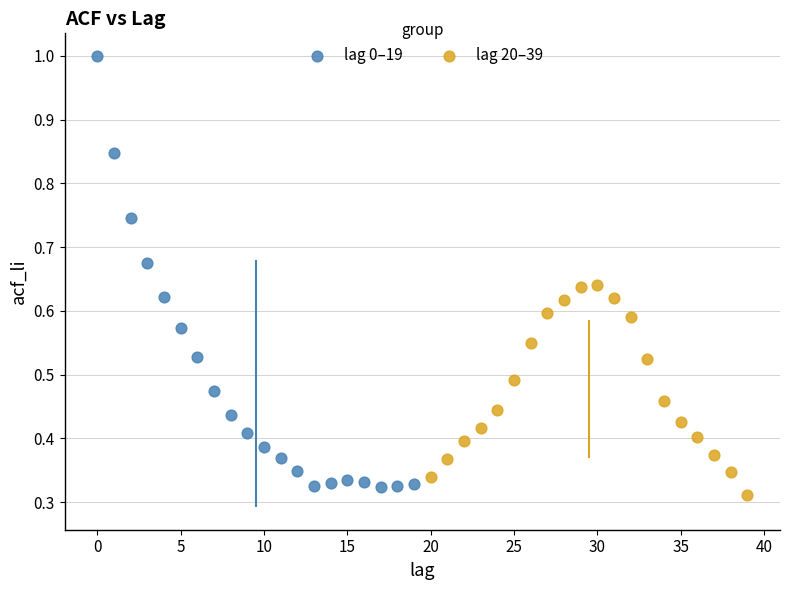

Which series reaches the maximum Y coordinate?

lag 0–19